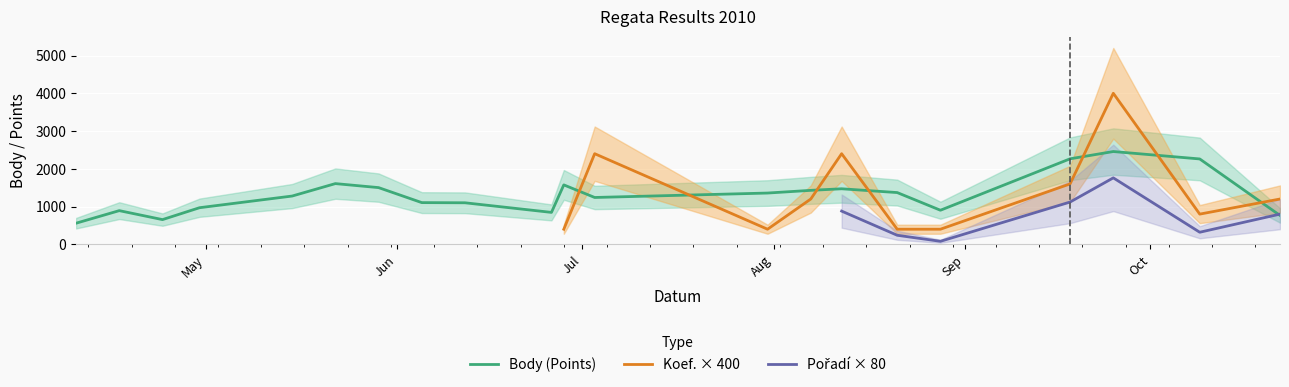

What is the highest value of the Body (Points) series?

2457.3